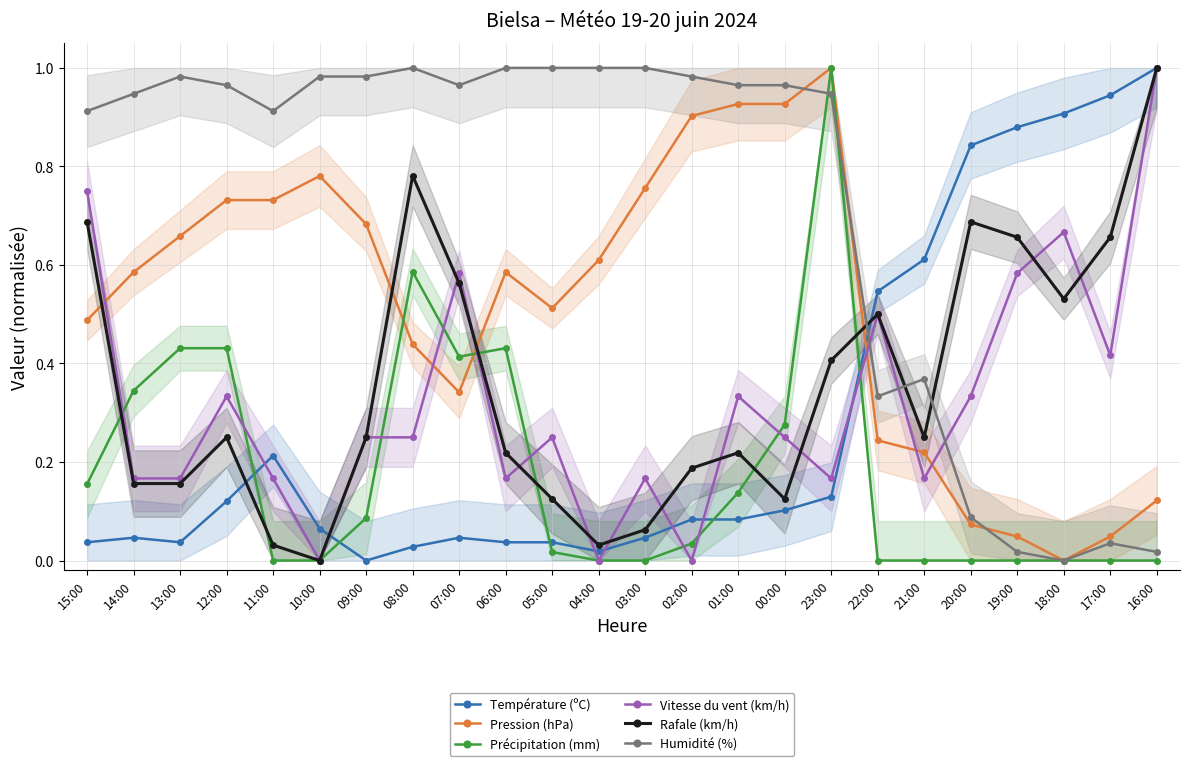

What is the sum of the Pression (hPa) values at 15:00 and 07:00?

0.8